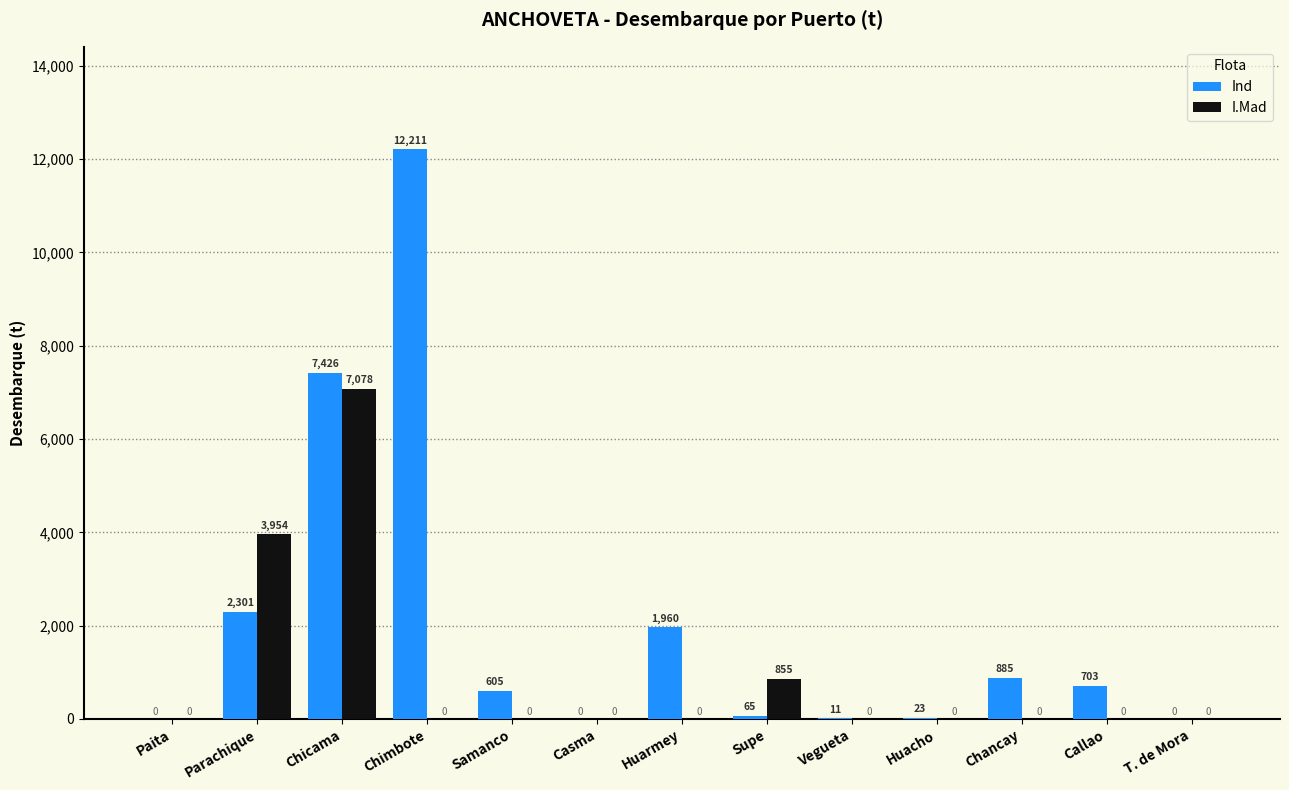

What is the sum of the I.Mad values at Parachique and Chimbote?

3954.0